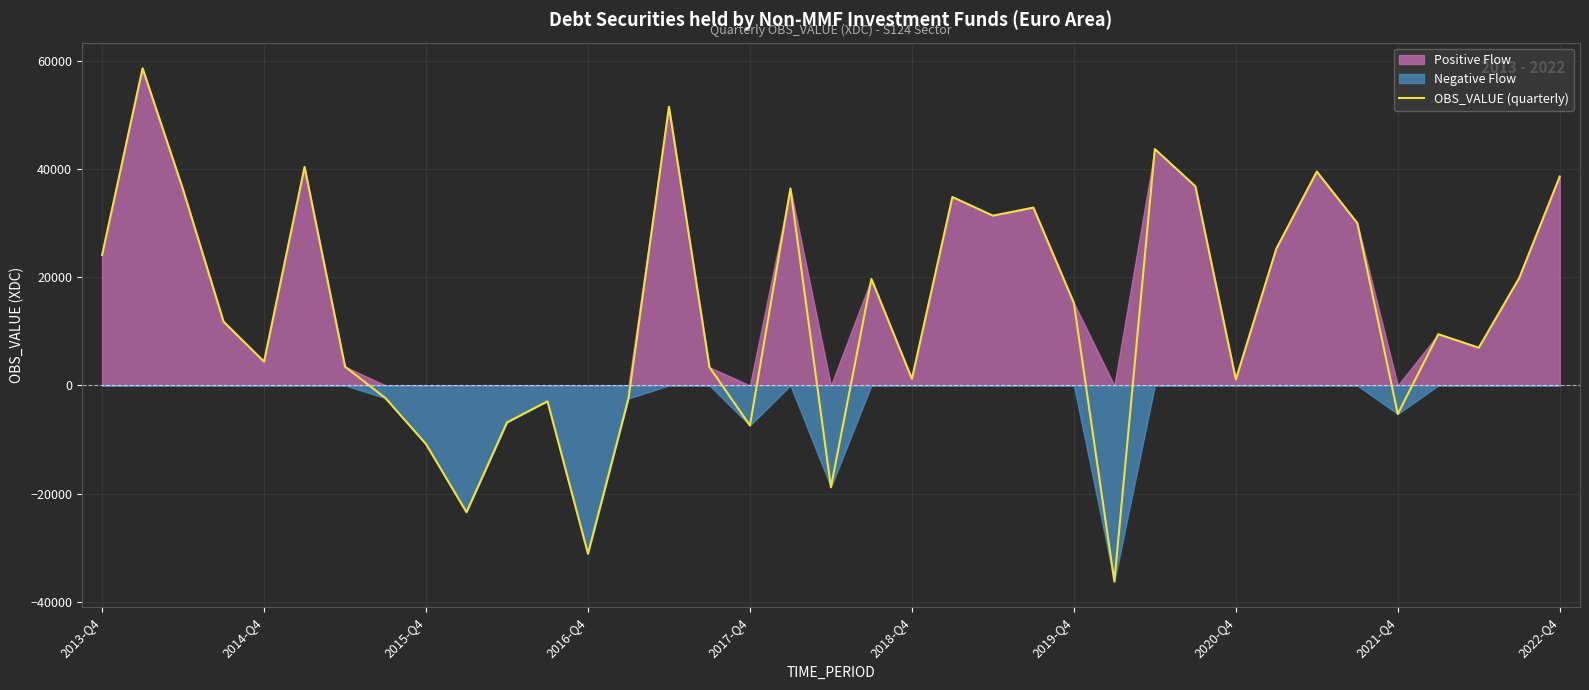

What is the value of the 31st point from the left?

39515.7